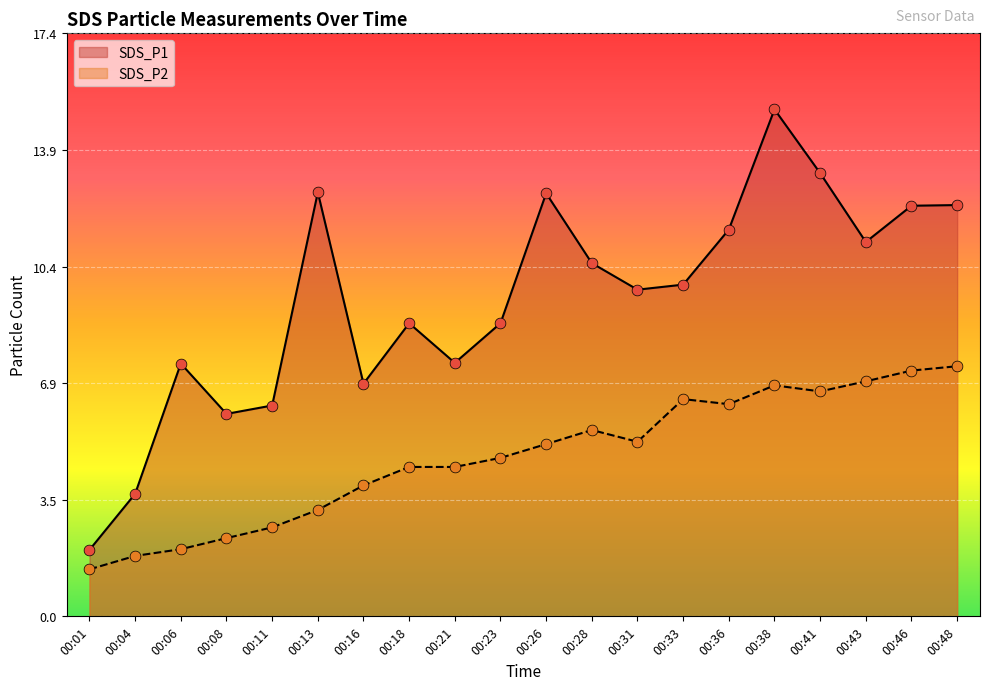

At which category is the sum across all series the highest?

00:38